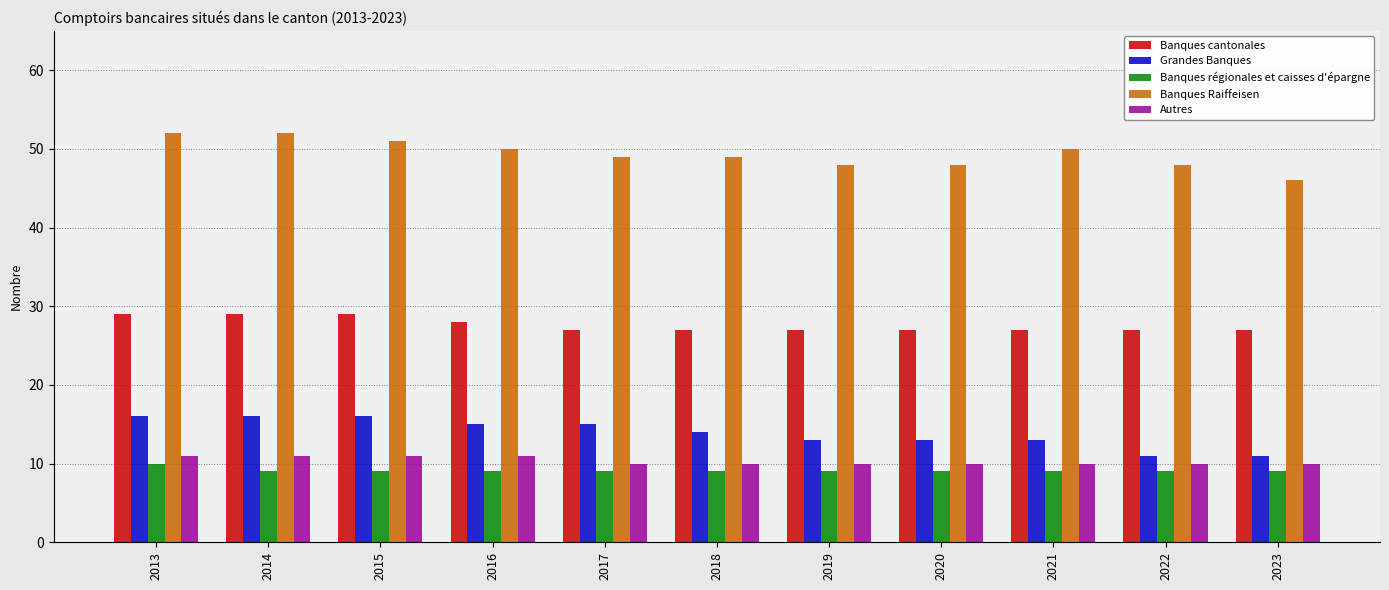

Is the value of Autres at 2014 greater than the value of Banques régionales et caisses d'épargne at 2020?

Yes